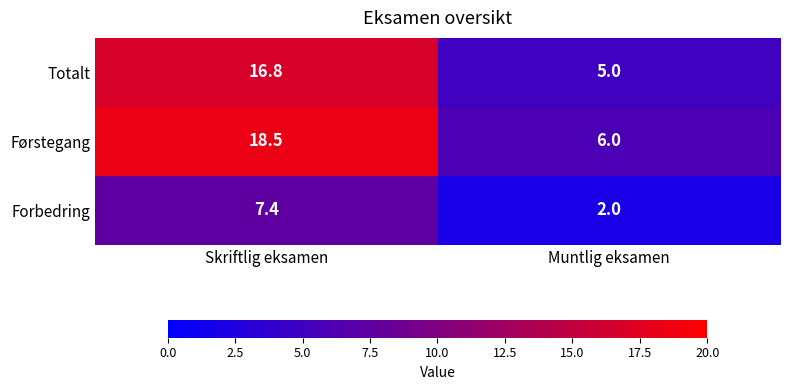

At which category is the sum across all series the highest?

Skriftlig eksamen